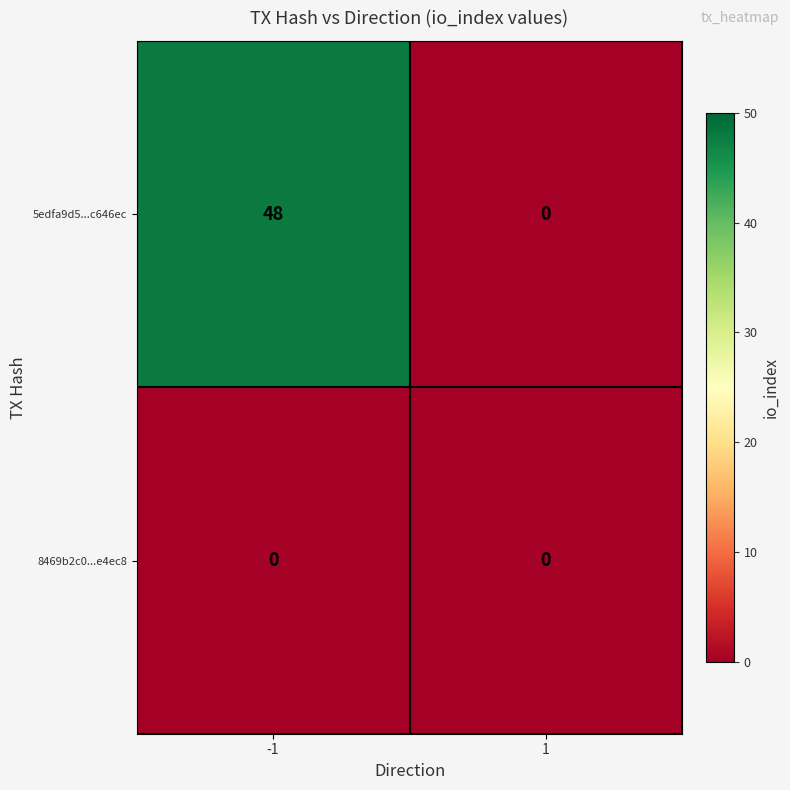

What is the approximate value of 5edfa9d5...c646ec at -1, to the nearest 5?

50